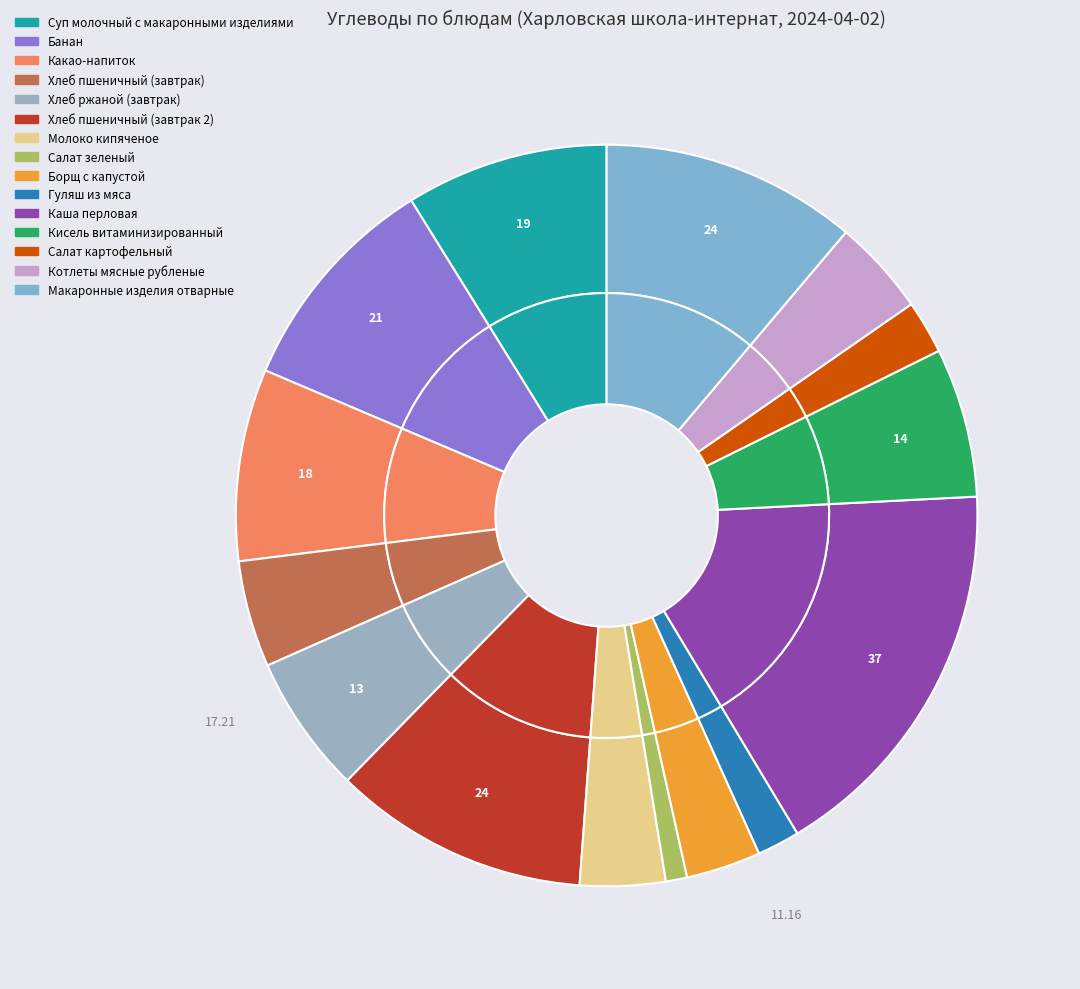

Does Хлеб пшеничный (завтрак) represent more than half of the total?

No